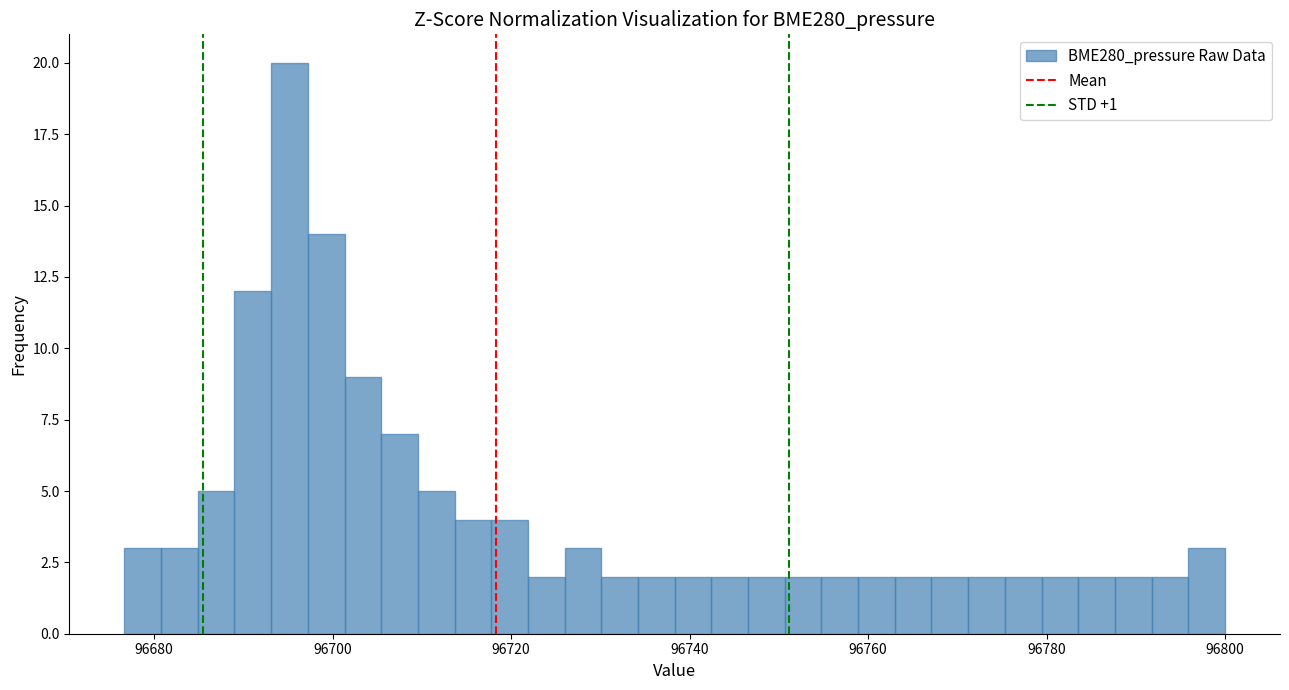

Around what value on the x-axis is the tallest bar? Give the approximate position of its centre, as read against the axis.

96696